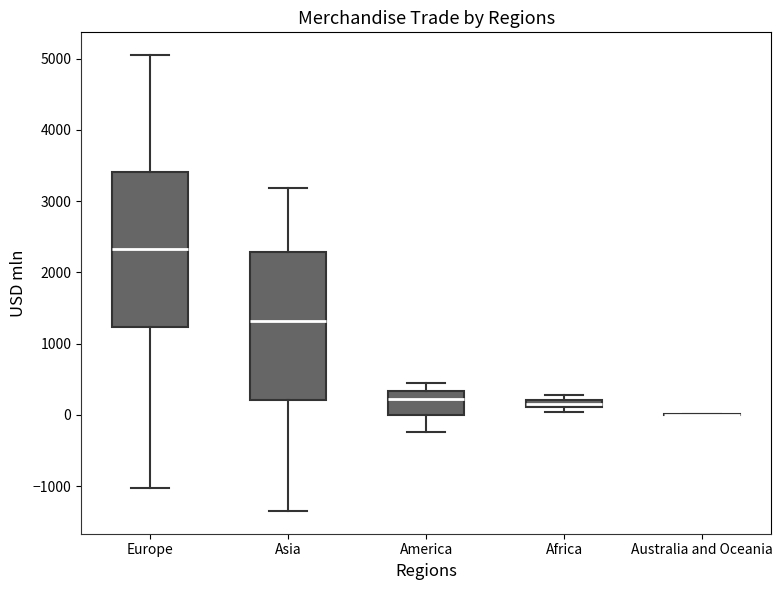

Comparing the boxes themselves (not the whiskers), which one is the tallest?

Europe